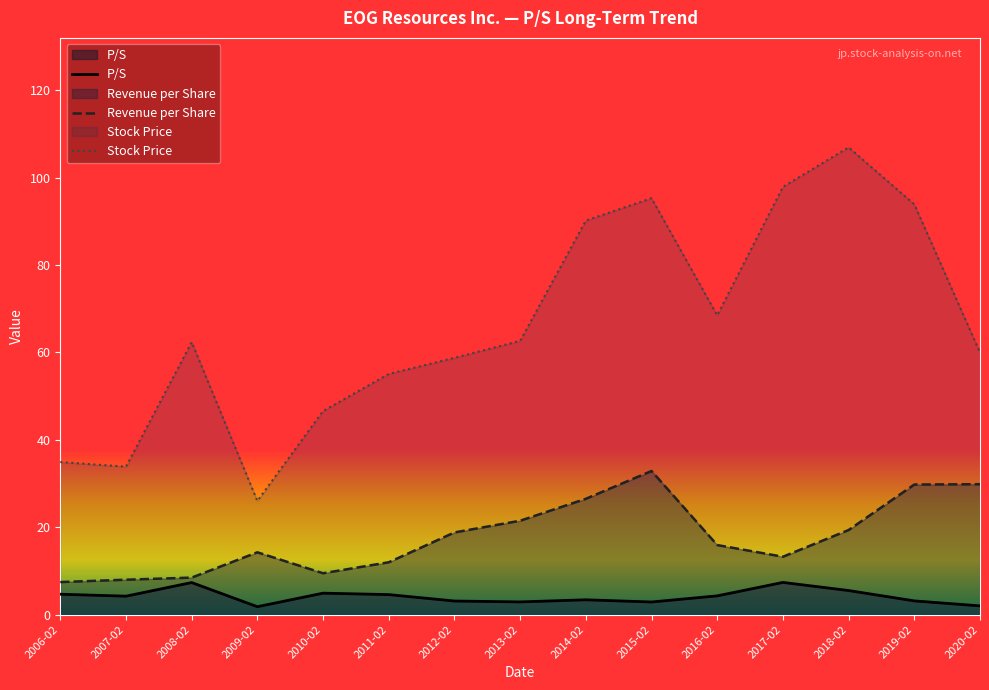

How many categories are shown in the chart?

15